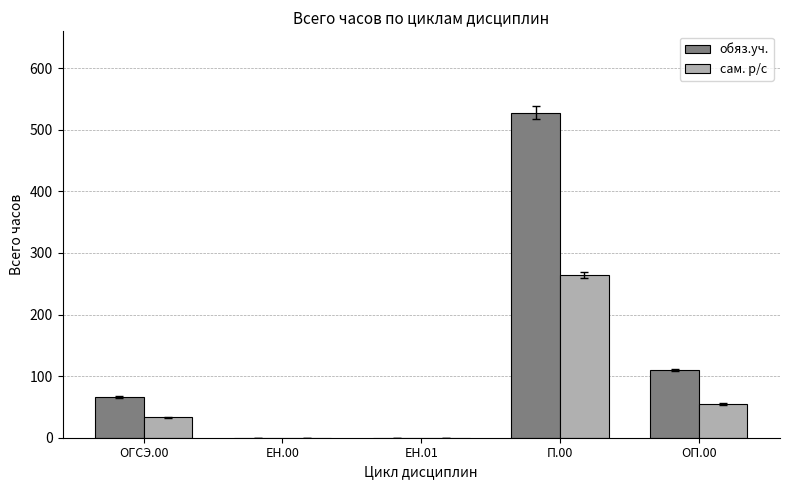

Reading right to left, list all the values displayed in this chart.

обяз.уч.: ОП.00=110	П.00=528	ЕН.01=0	ЕН.00=0	ОГСЭ.00=66
сам. р/с: ОП.00=55	П.00=264	ЕН.01=0	ЕН.00=0	ОГСЭ.00=33